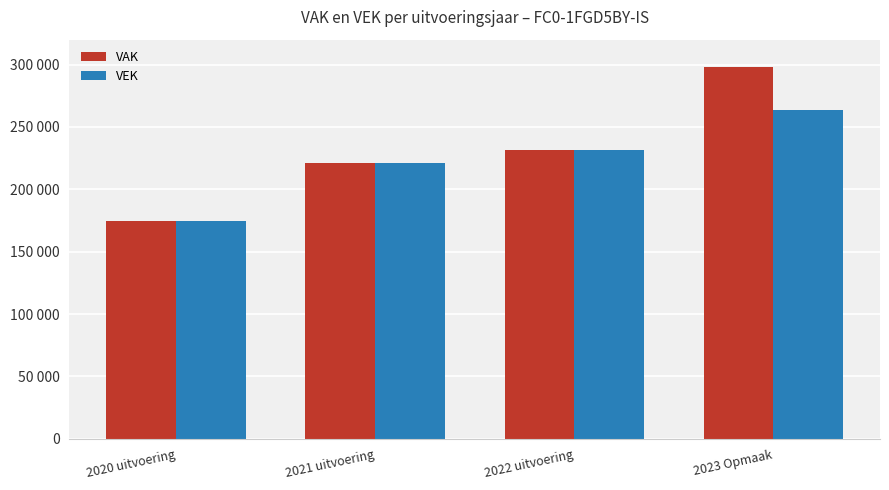

Rank the categories by VAK value from lowest to highest.

2020 uitvoering, 2021 uitvoering, 2022 uitvoering, 2023 Opmaak